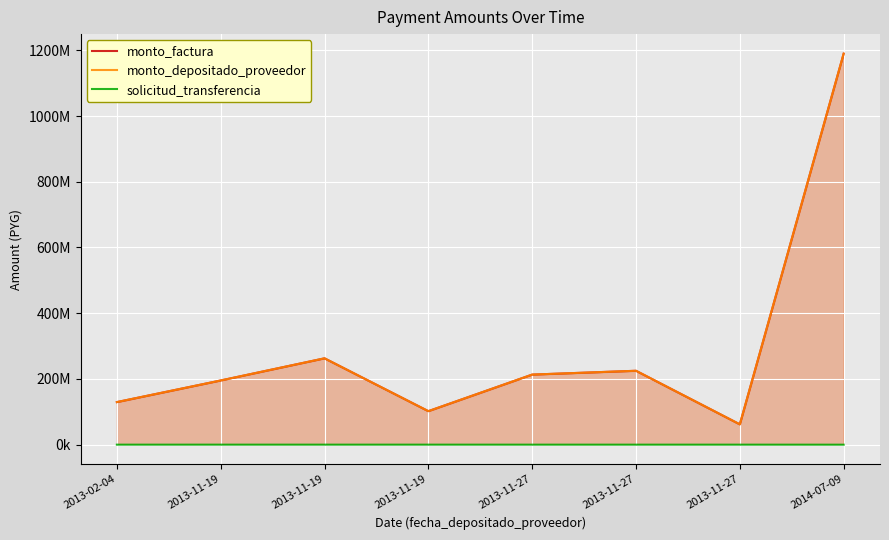

Which series changed the most between 2013-11-27 and 2013-11-27?

monto_factura